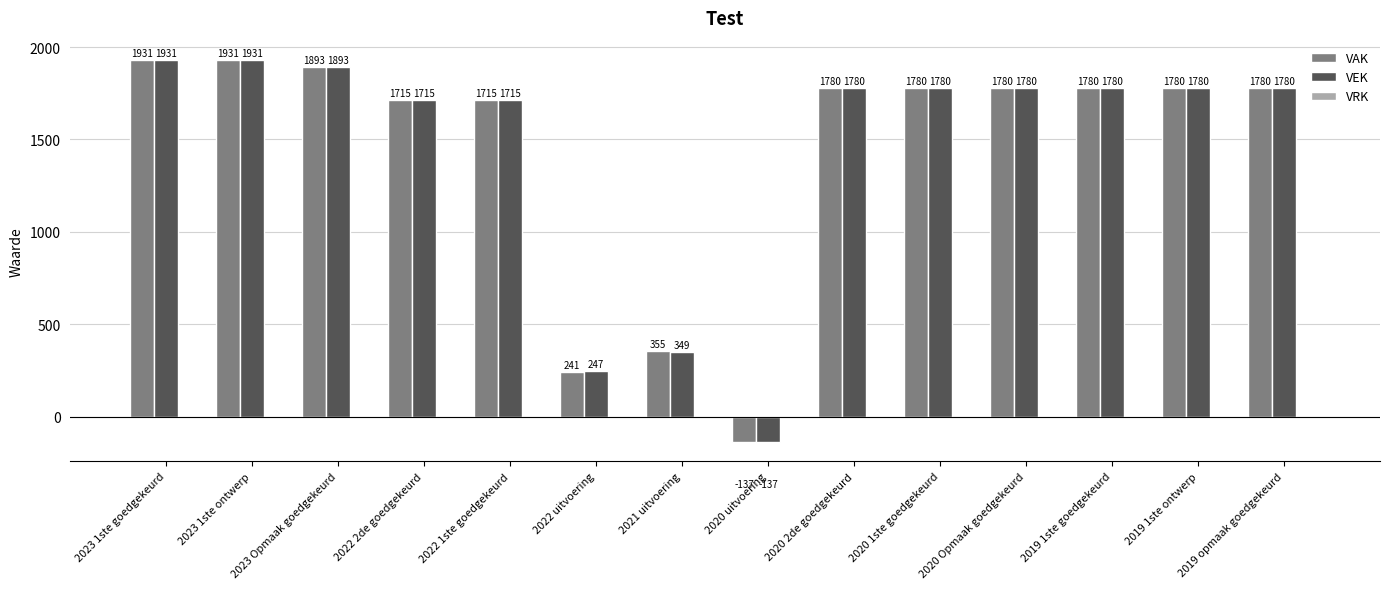

What is the difference between the maximum and minimum values in the VAK series?

2068